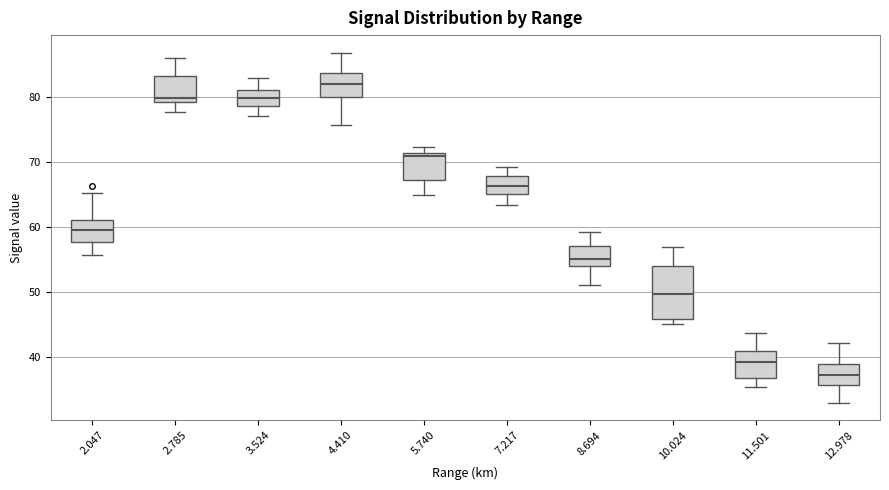

Where is the lower edge of the box at x = 2.785 on the y-axis? The values are not printed on the chart, so give them approximately, as read against the axis.

79